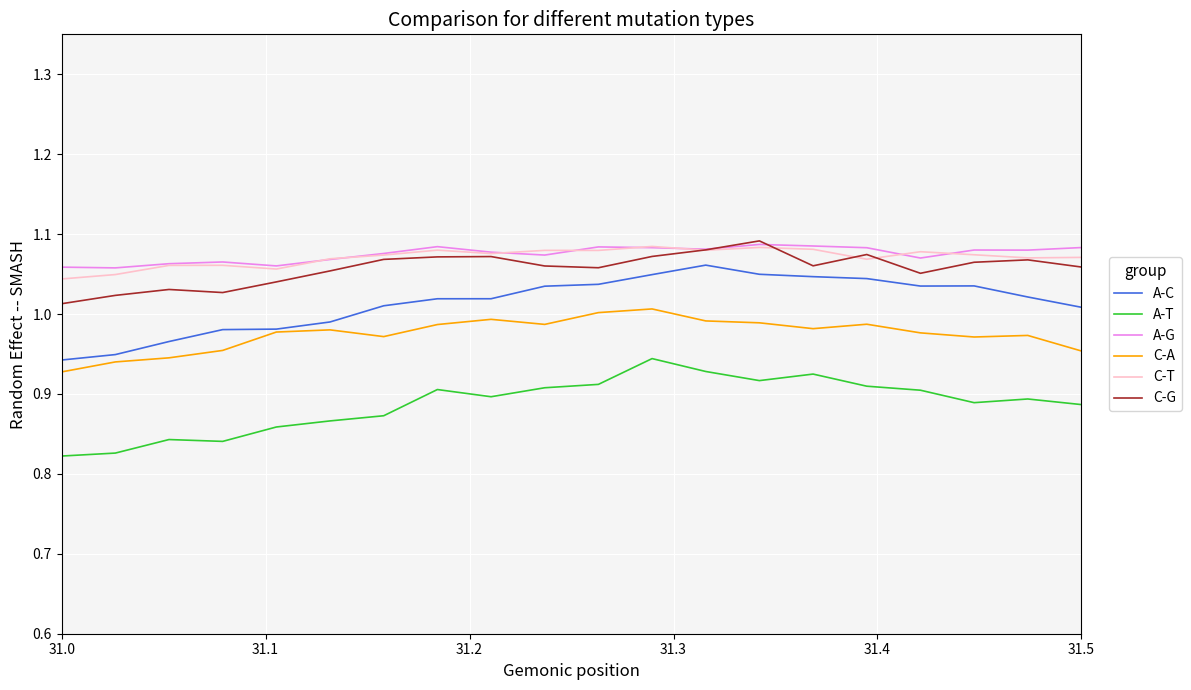

True or false: A-C and A-T intersect in this chart.

False